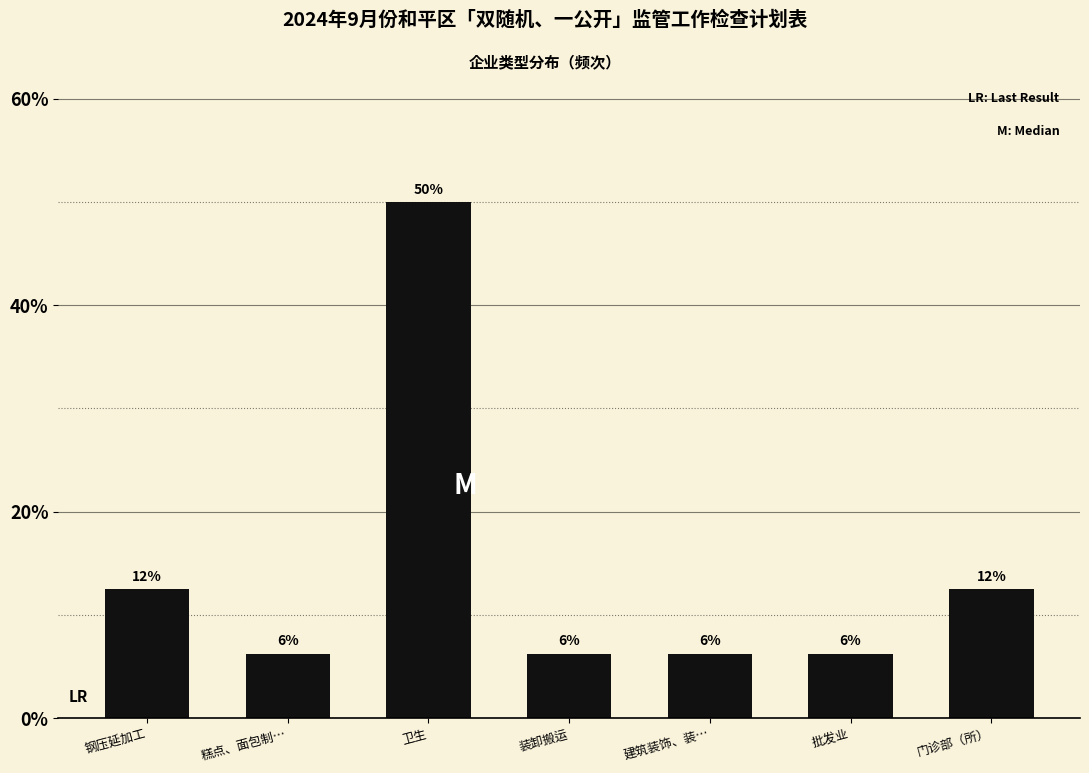

How many bars are there in total?

7